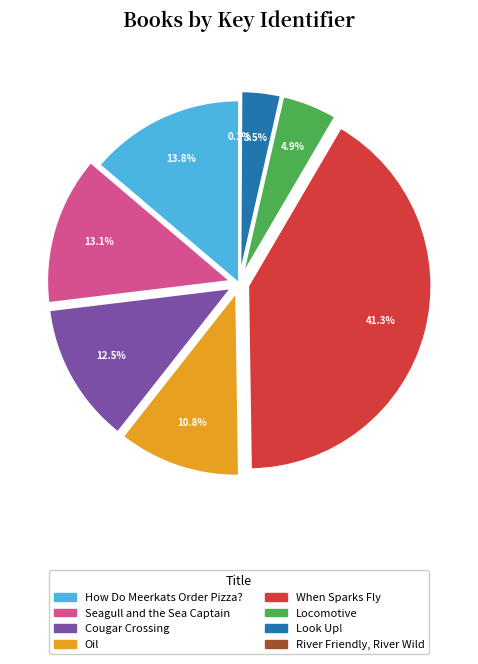

Approximately how many times larger is the value at Cougar Crossing compared to Look Up!?

3.6